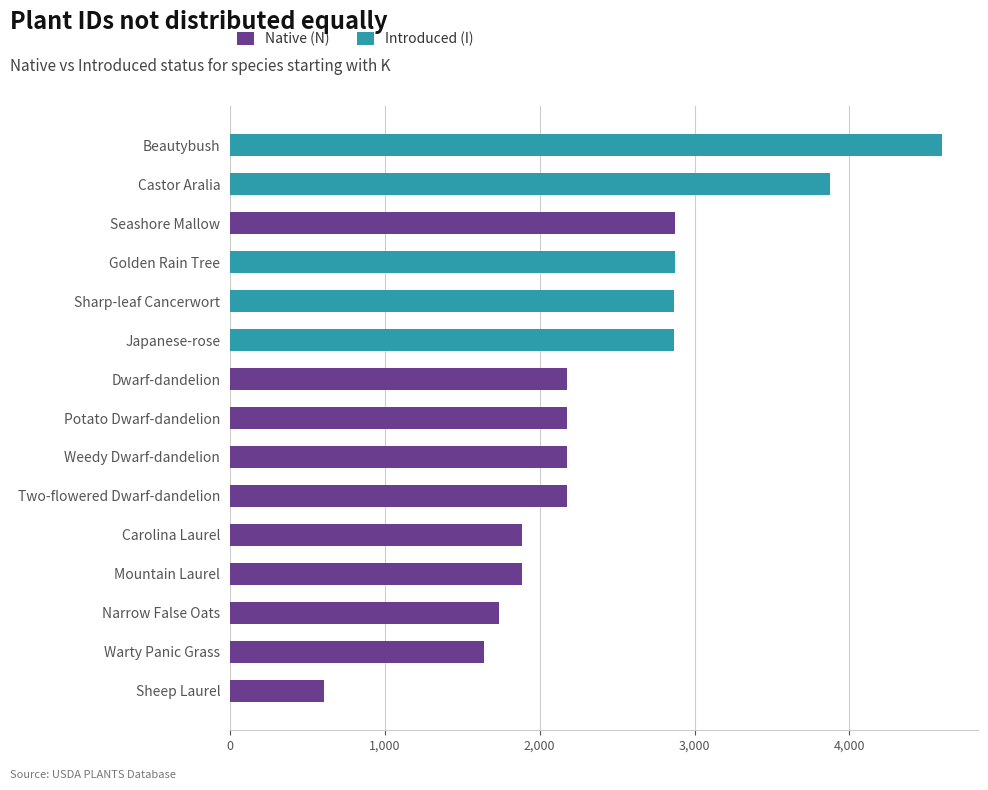

True or false: Native (N) has a value of 1772 at Sharp-leaf Cancerwort.

False